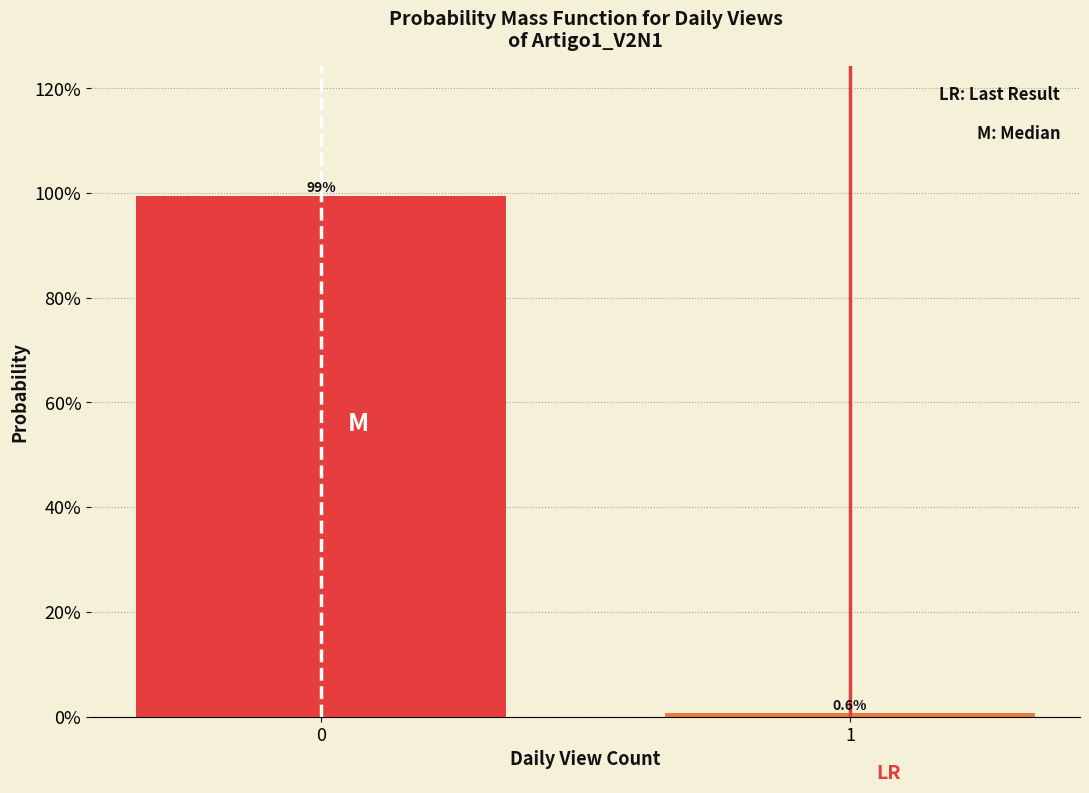

Does the chart contain any negative values?

No